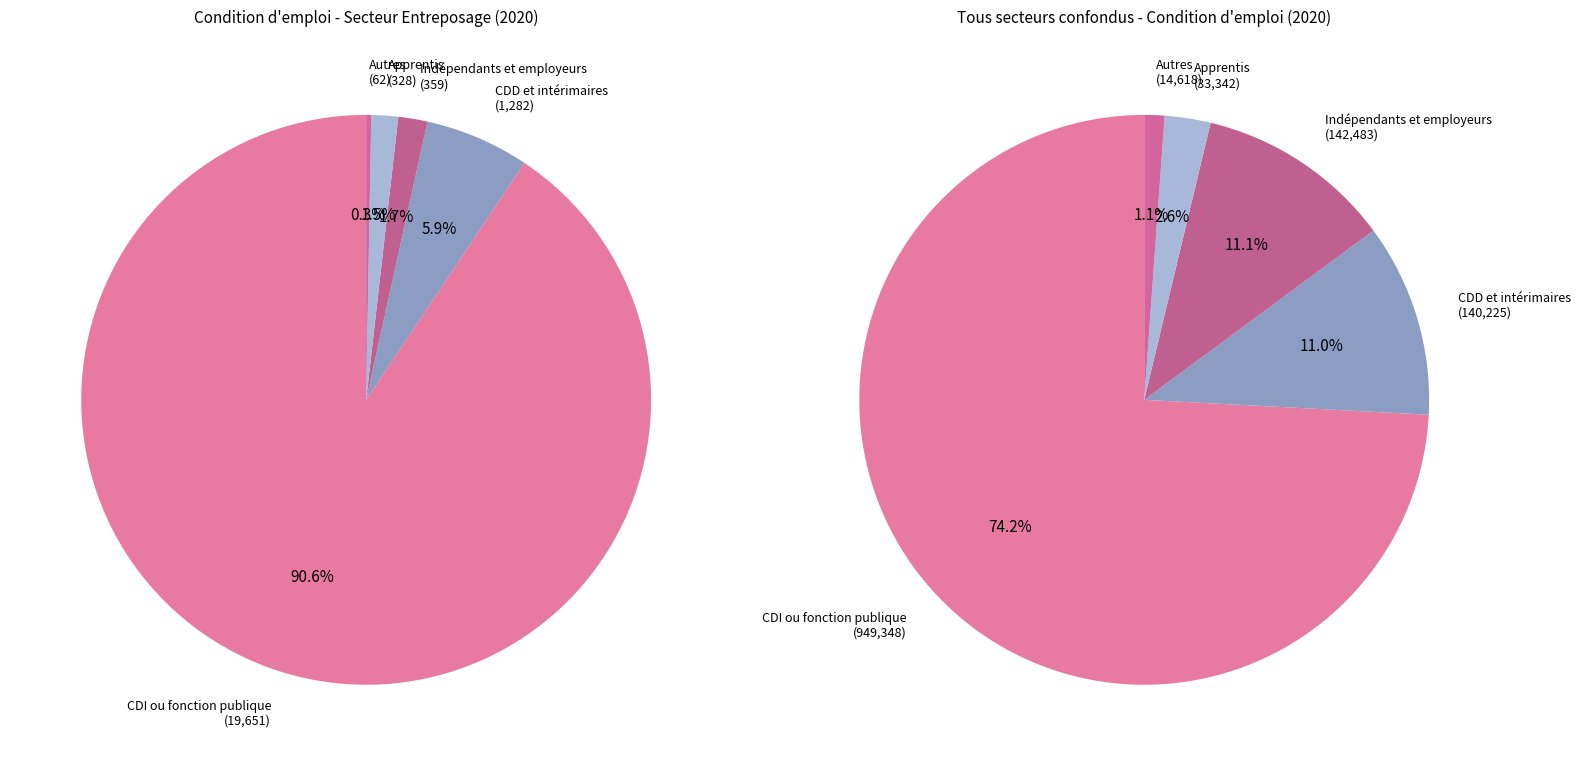

What is the change in value from CDD et intérimaires to Autres?

-1220.4